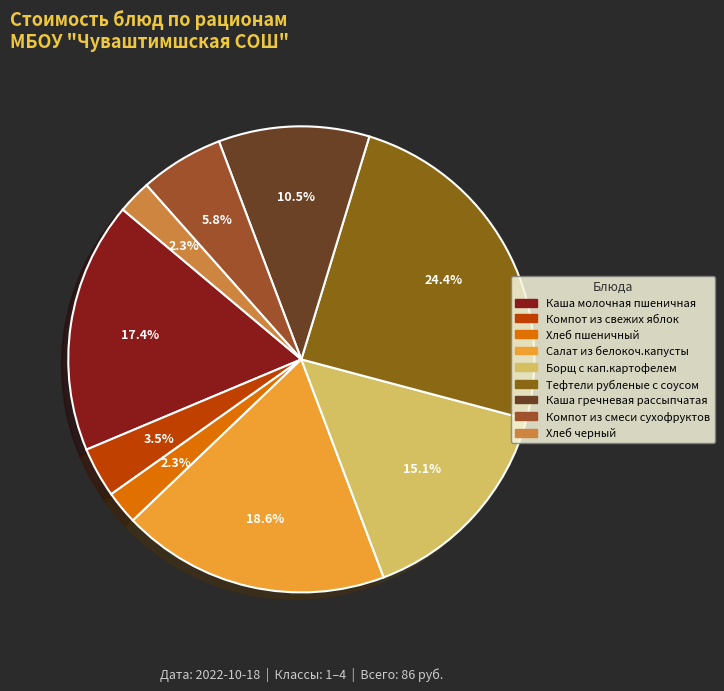

To the nearest percent, what is the combined percentage of Борщ с кап.картофелем and Хлеб пшеничный?

17%